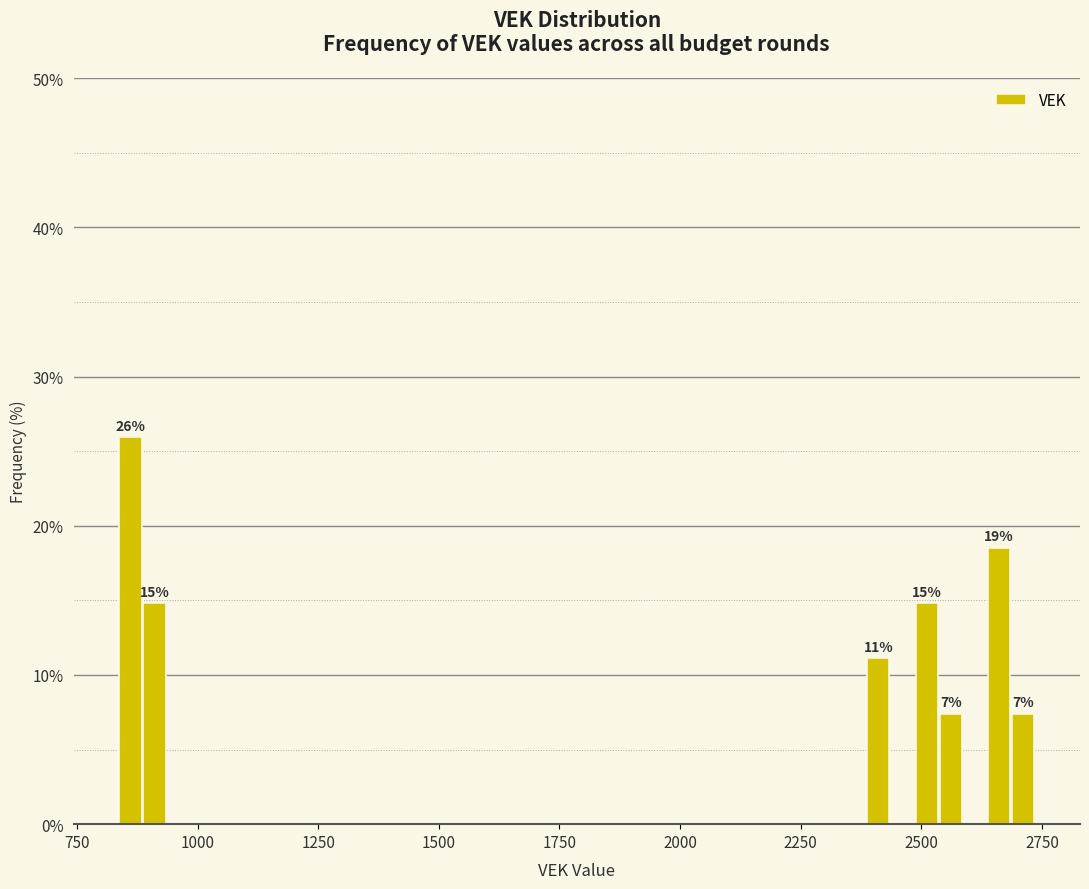

Read against the x-axis, roughly where is the centre of the tallest bar?

850